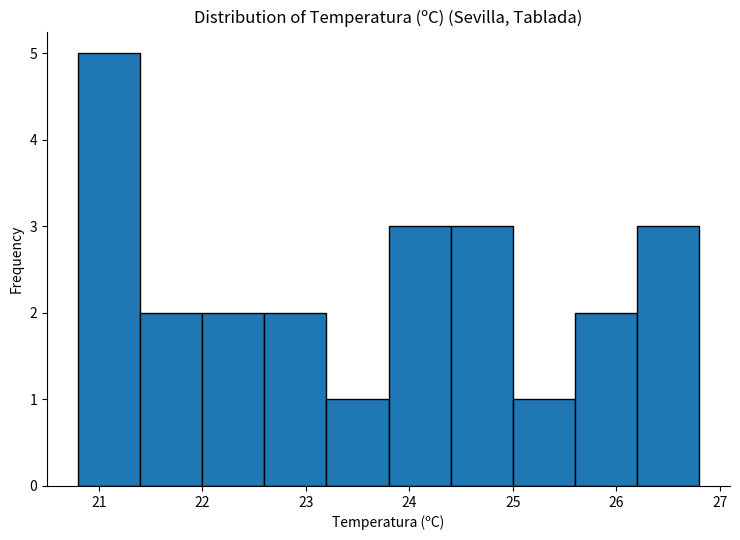

Which range on the x-axis has the tallest bar?

20.8 to 21.4